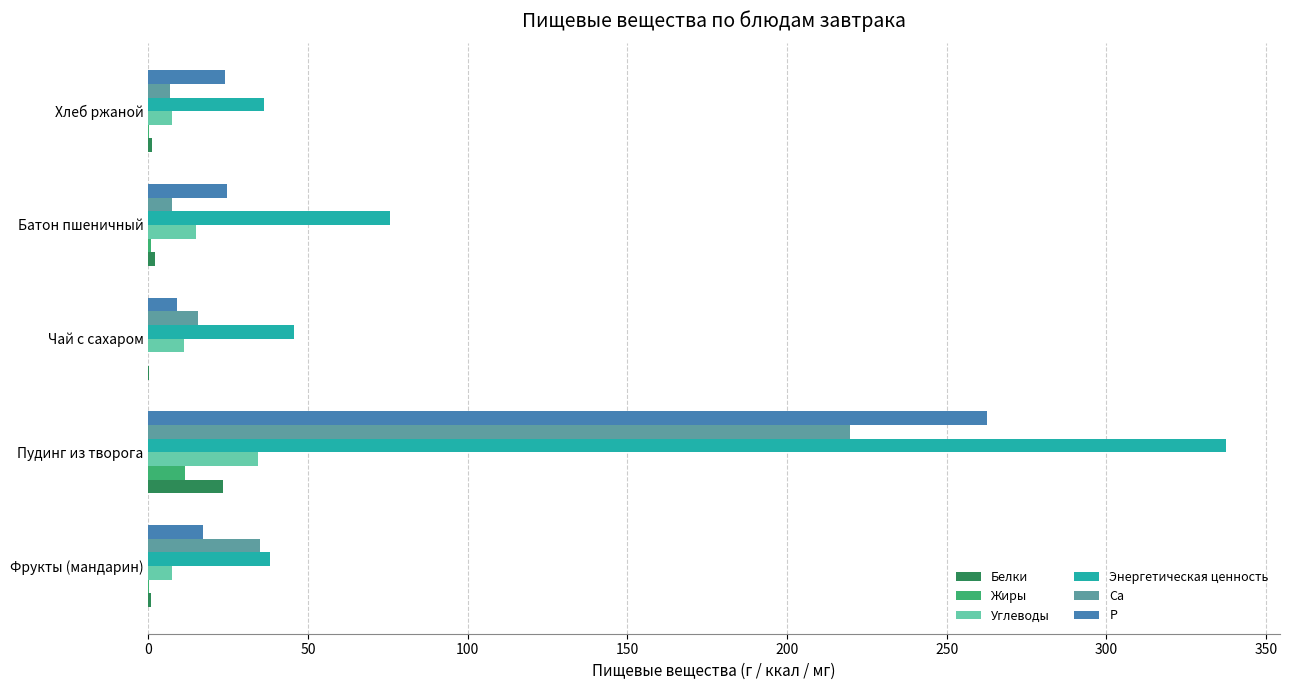

Is the value of Углеводы at Хлеб ржаной greater than the value of P at Фрукты (мандарин)?

No